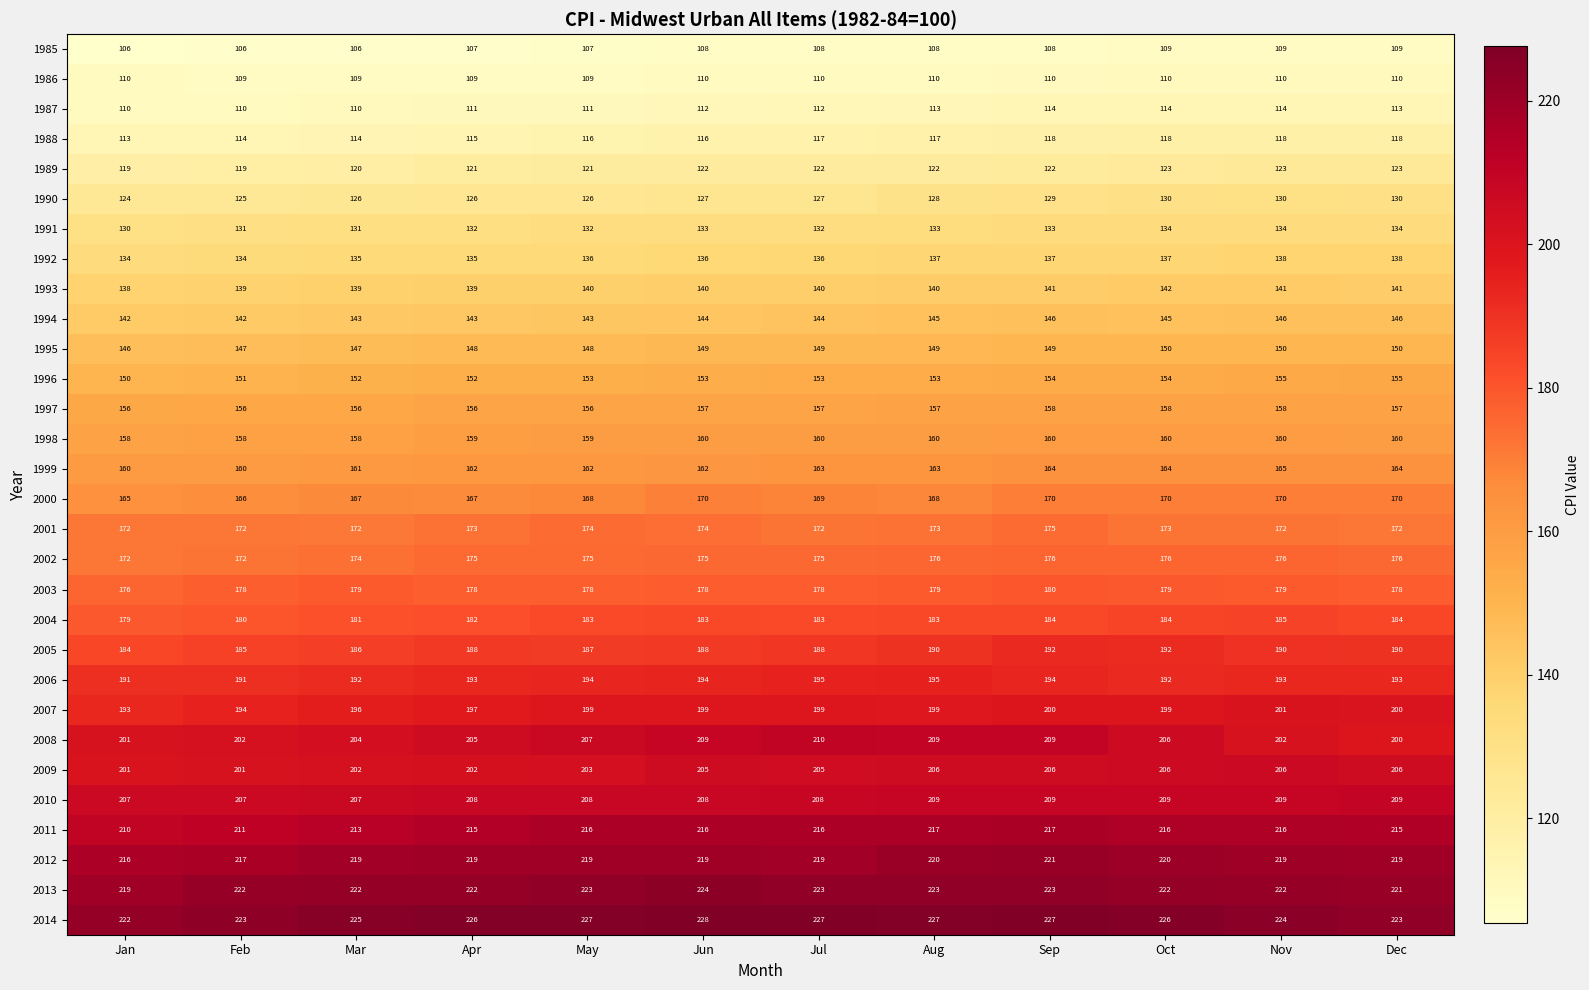

What is the total value across all series at Oct?

5018